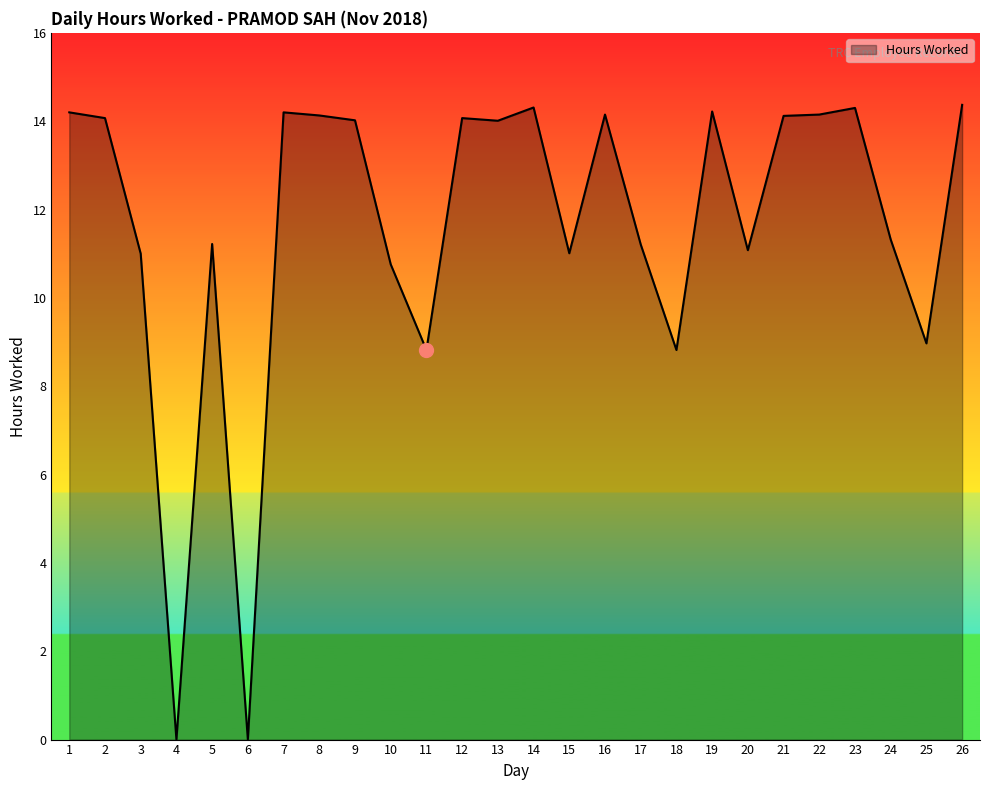

How many lines are shown in the chart?

1